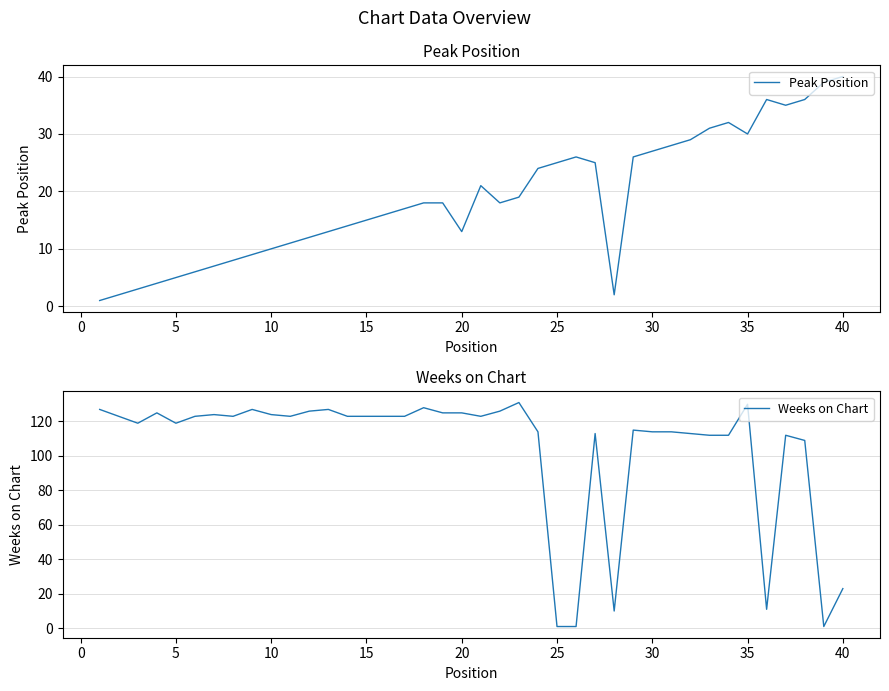

True or false: Peak Position has more than 0 points higher than both neighbors.

True